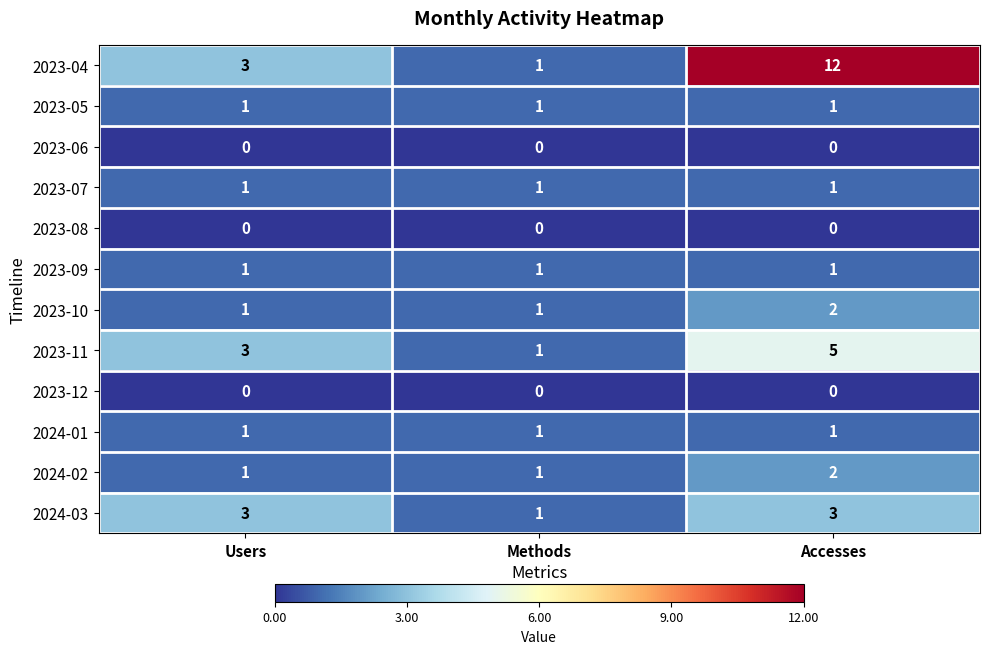

What is the spread (max minus min) of values at Users?

3